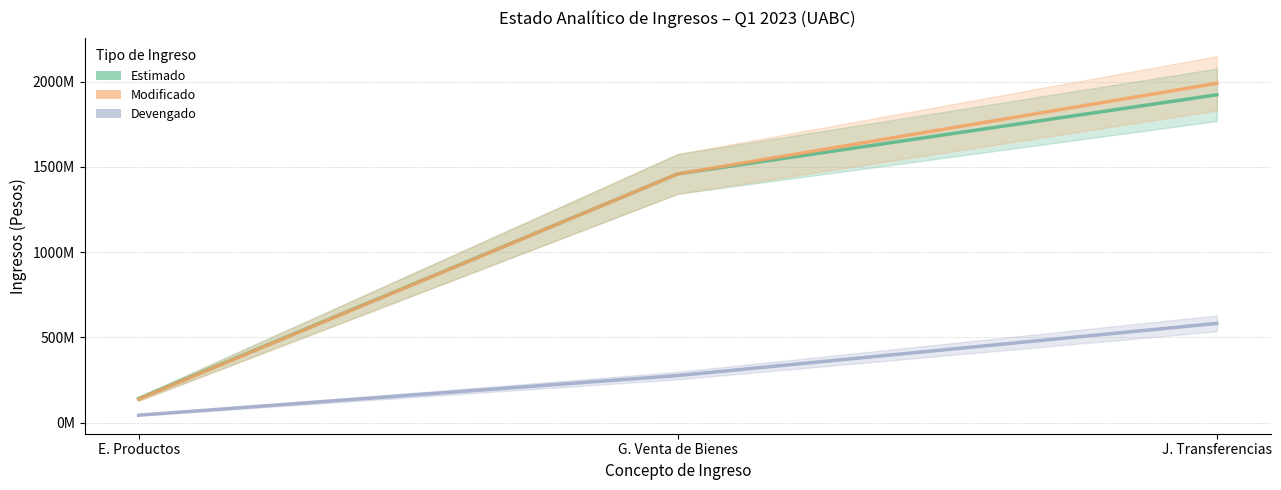

Which series changed the most between E. Productos and J. Transferencias?

Modificado